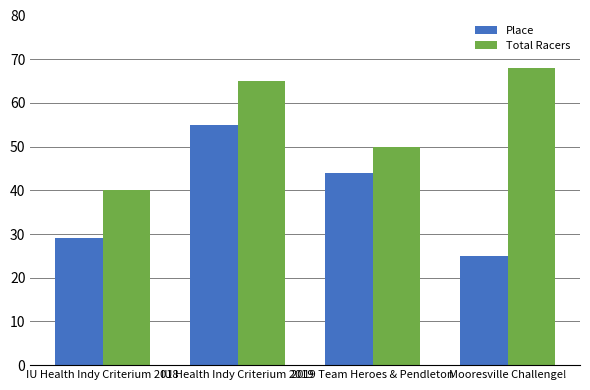

How many Total Racers values are between 50 and 68?

3